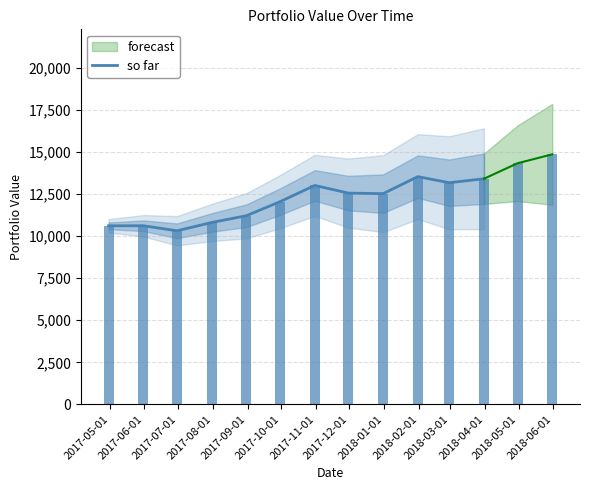

What is the difference between the values at 2017-09-01 and 2018-01-01?

1311.6